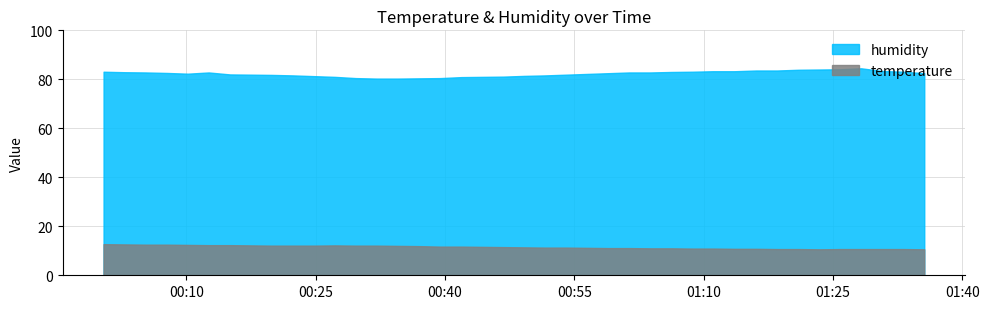

At how many categories does at least one series exceed 38?

40